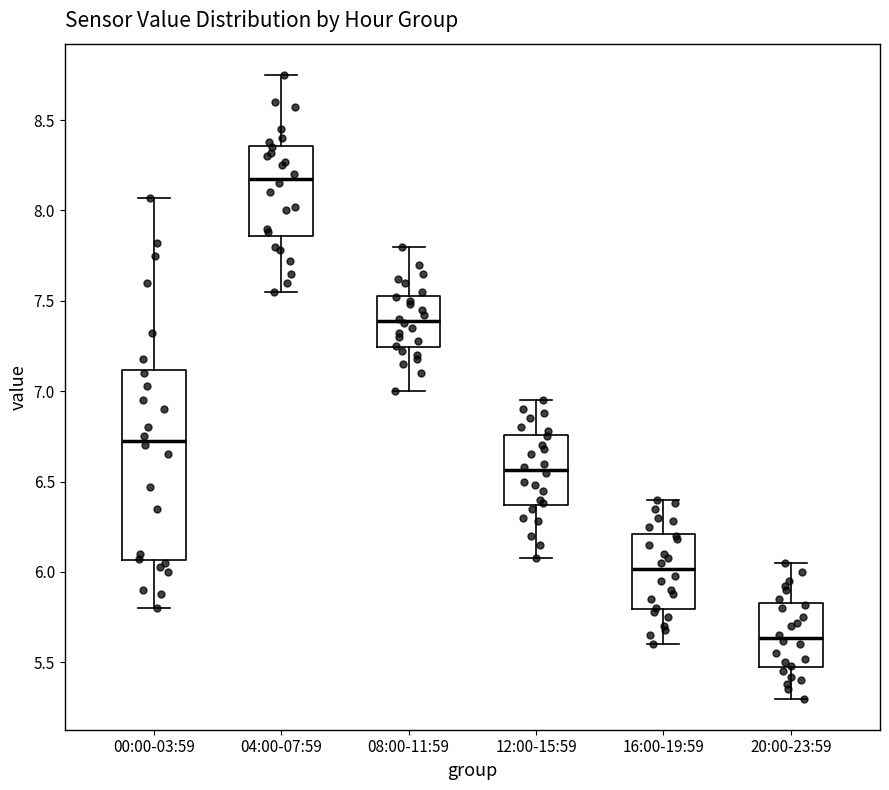

Reading left to right, transcribe this box plot: for each box, give where its median line is, the range the box spans, and where its two whiskers end, as read against the y-axis. The values are not printed on the chart, so give them approximately, as read against the axis.

00:00-03:59: median 6.75, box 6.05 to 7.10, whiskers 5.80 to 8.05
04:00-07:59: median 8.20, box 7.85 to 8.35, whiskers 7.55 to 8.75
08:00-11:59: median 7.40, box 7.25 to 7.55, whiskers 7.00 to 7.80
12:00-15:59: median 6.55, box 6.35 to 6.75, whiskers 6.10 to 6.95
16:00-19:59: median 6.00, box 5.80 to 6.20, whiskers 5.60 to 6.40
20:00-23:59: median 5.65, box 5.45 to 5.85, whiskers 5.30 to 6.05